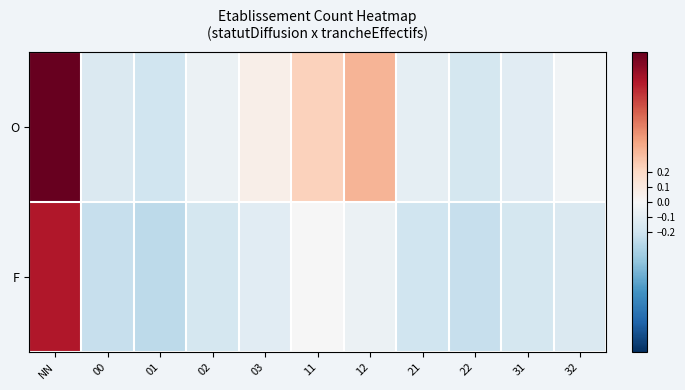

Which category has the highest value across all series?

NN